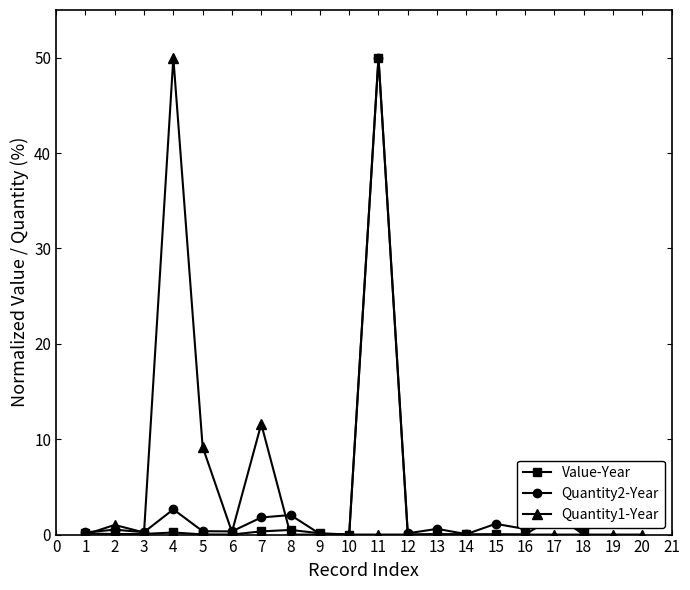

What is the difference between the maximum and minimum values in the Quantity2-Year series?

50.0